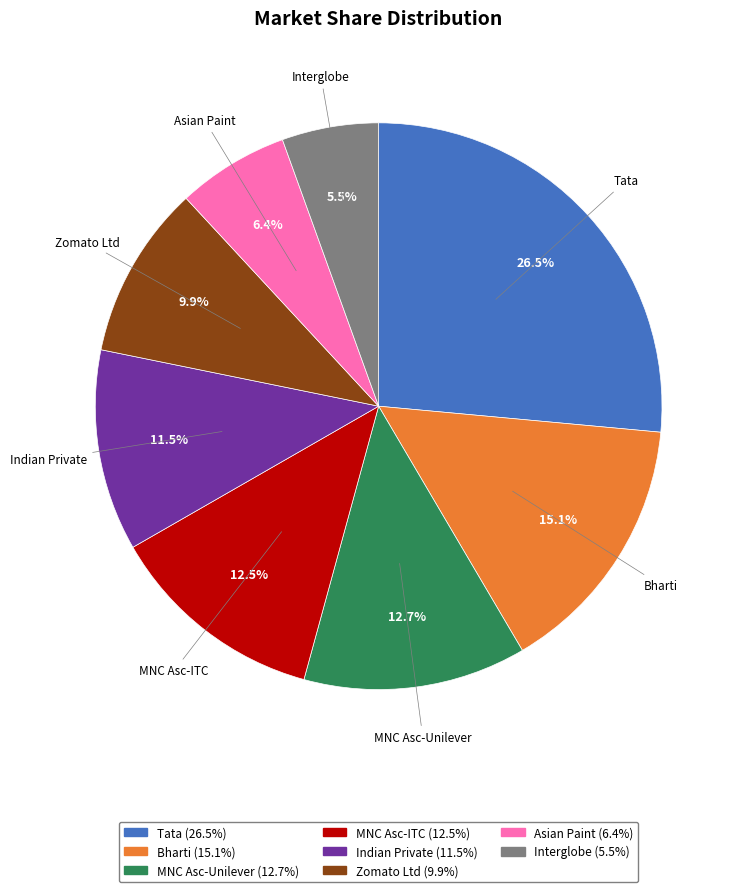

Which category has the smallest portion of the pie?

Interglobe